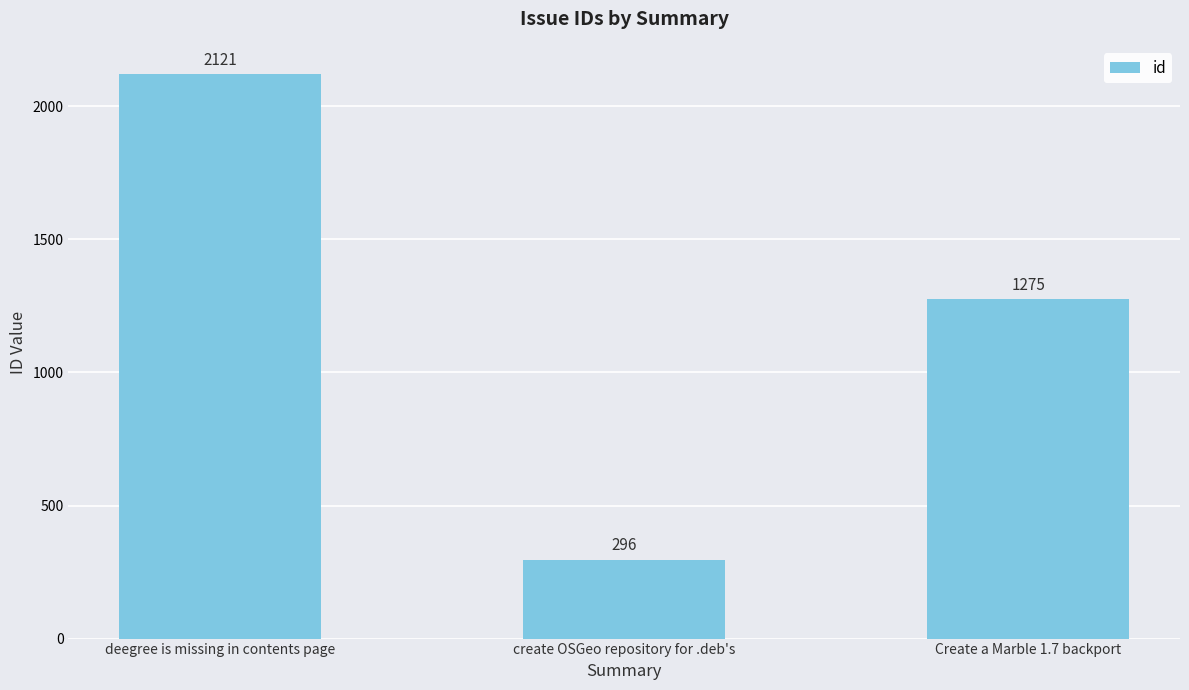

Which has a higher value, create OSGeo repository for .deb's or deegree is missing in contents page?

deegree is missing in contents page